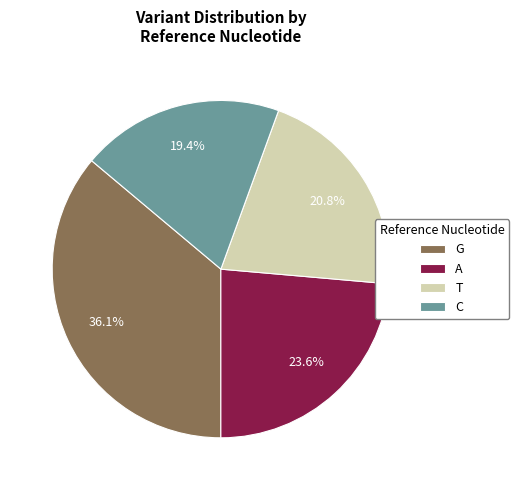

Rank the categories by value from highest to lowest.

G, A, T, C